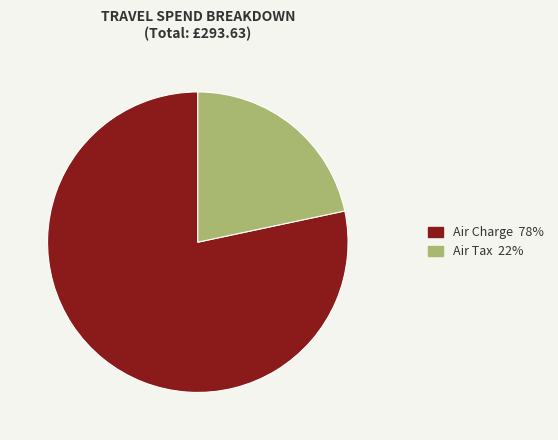

Is the sum of Air Tax and Air Charge greater than half?

Yes